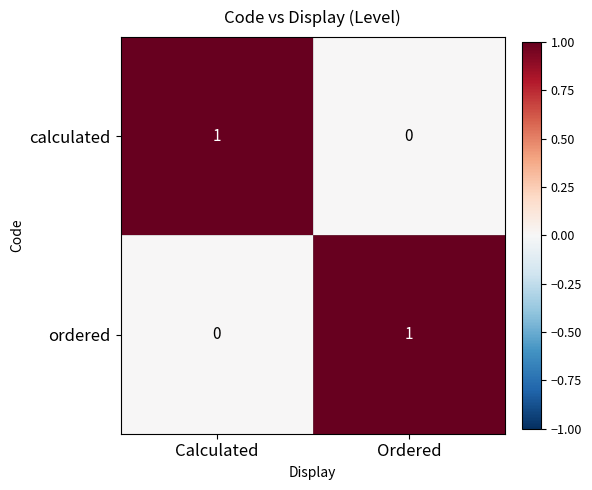

Is it true that ordered equals 2 at Ordered?

False